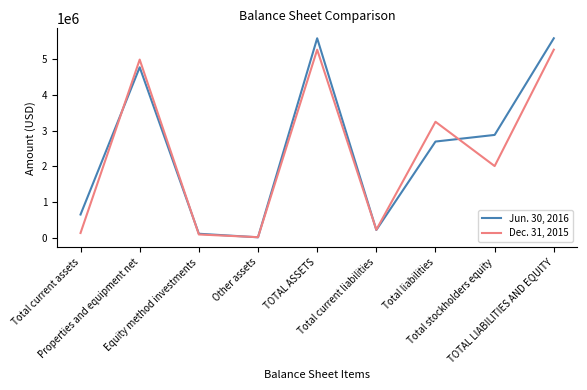

List the series in order of their peak value, lowest first.

Dec. 31, 2015, Jun. 30, 2016